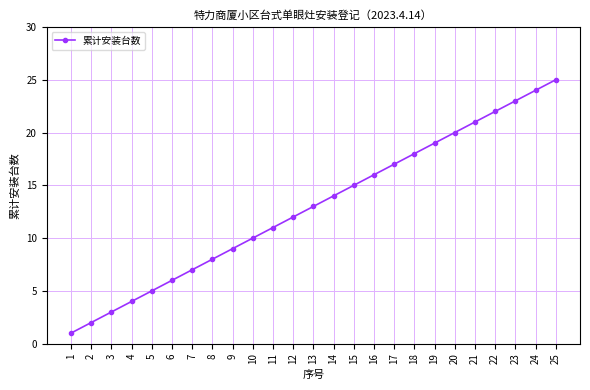

True or false: the data shows 12 at 12.

True